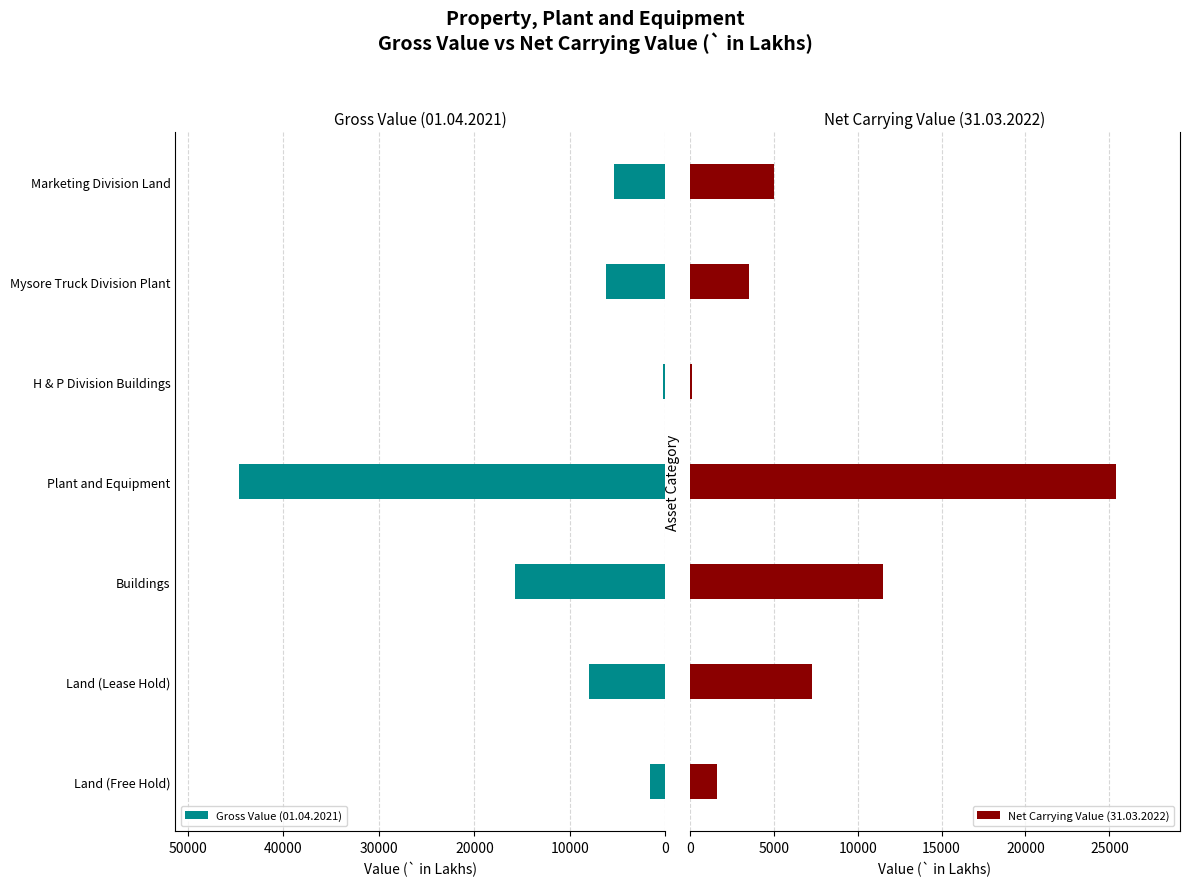

How many data points in Gross Value (01.04.2021) are above 6182?

4